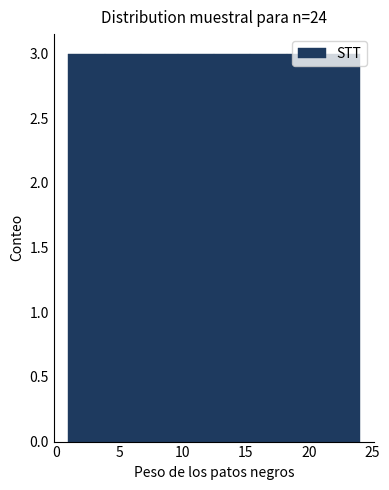

How tall is the bar that spans 21.0 to 24.0 on the x-axis? Neither the bar edges nor the heights are printed on the chart, so give them approximately, as read against the axes.

3